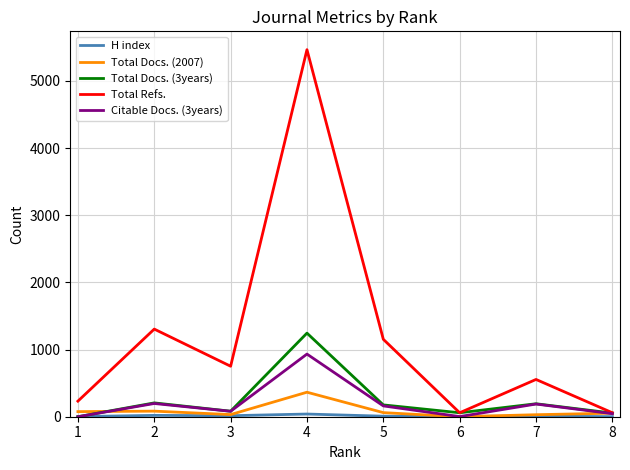

Which series has the largest total across all categories?

Total Refs.